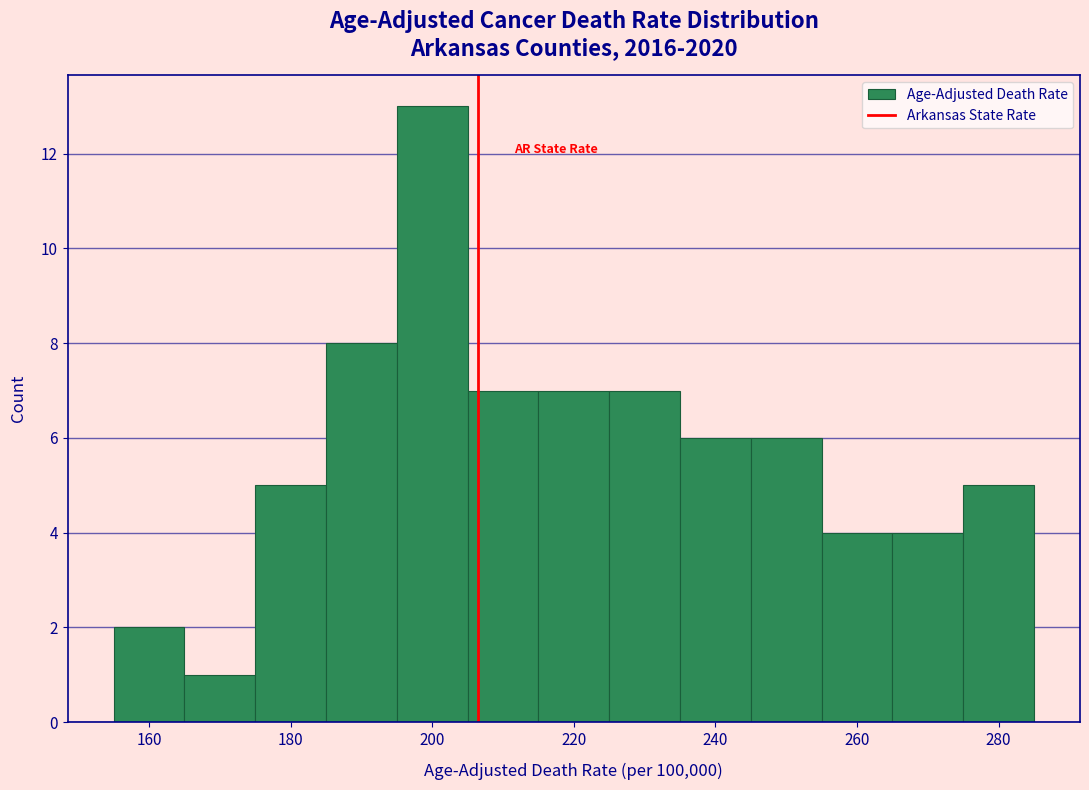

How tall is the bar that spans 185 to 195 on the x-axis? Neither the bar edges nor the heights are printed on the chart, so give them approximately, as read against the axes.

8